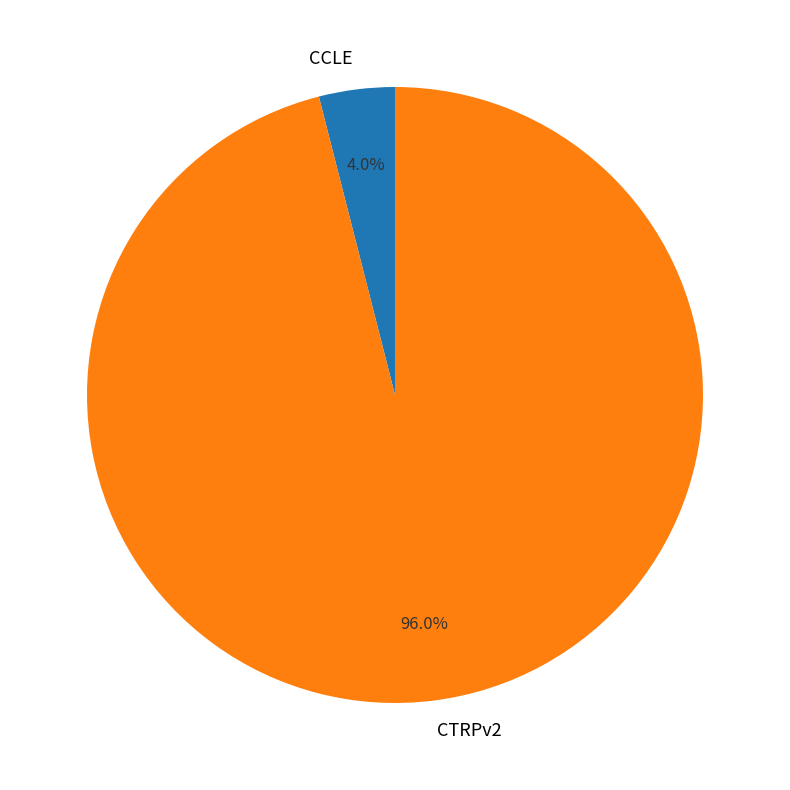

Is the sum of CCLE and CTRPv2 greater than half?

Yes